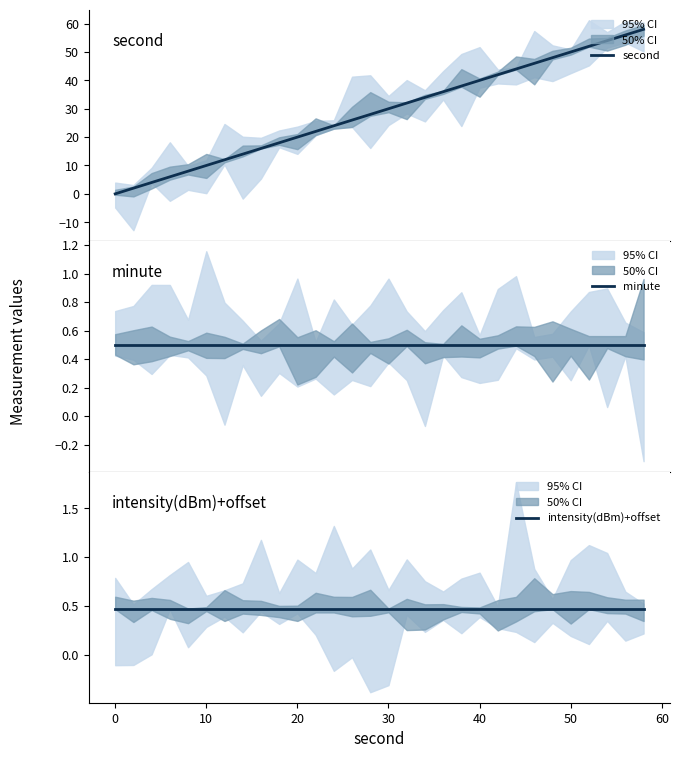

Which series has the largest total across all categories?

second